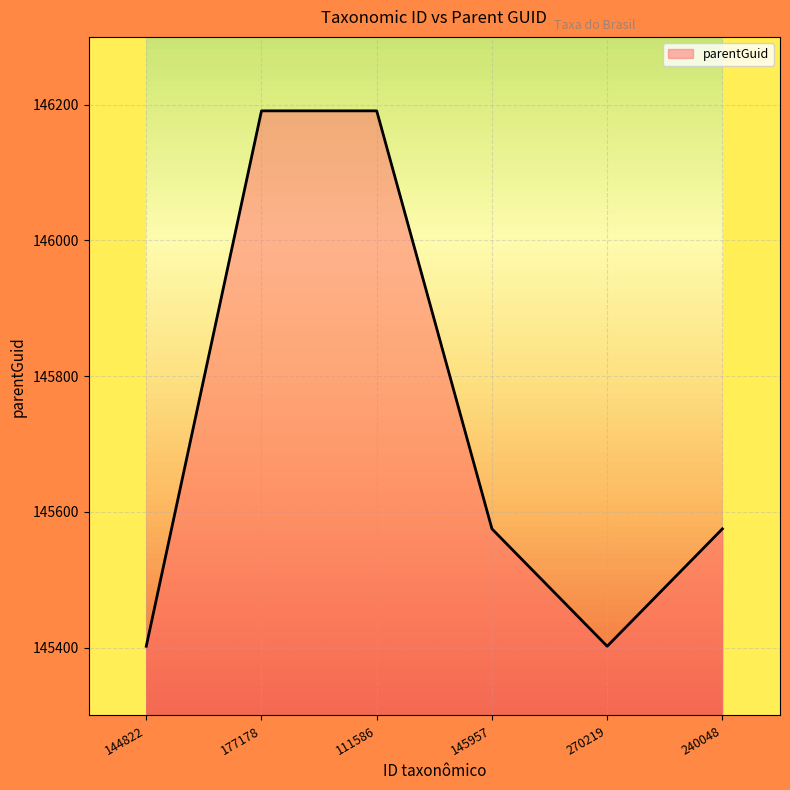

At which label does the data first exceed 145575?

177178